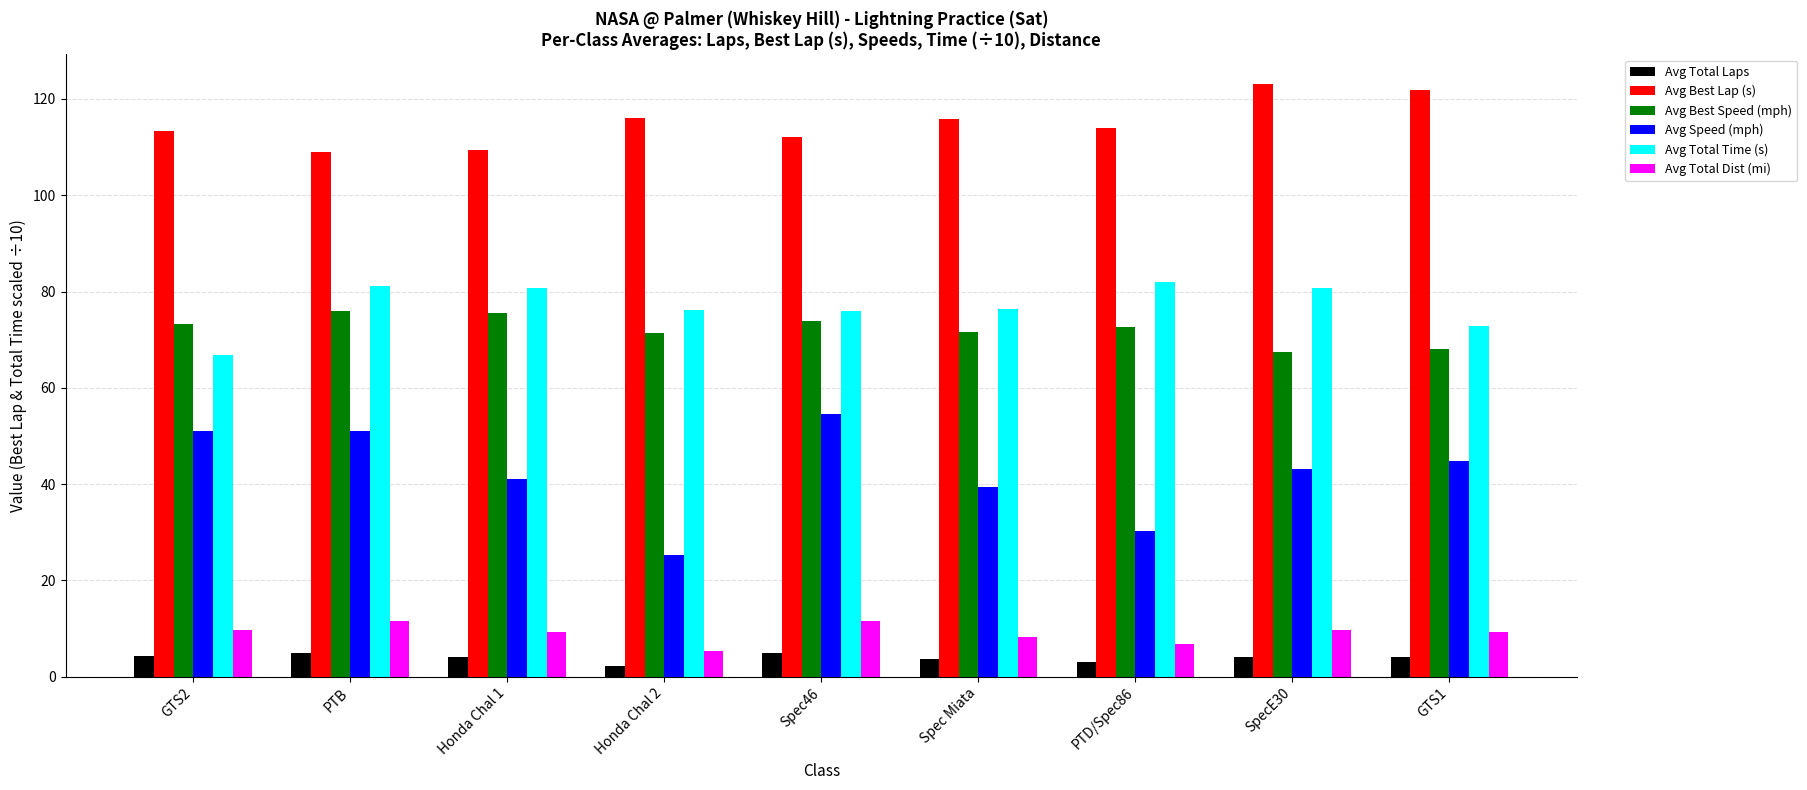

What is the average value of the Avg Best Lap (s) series?

114.9